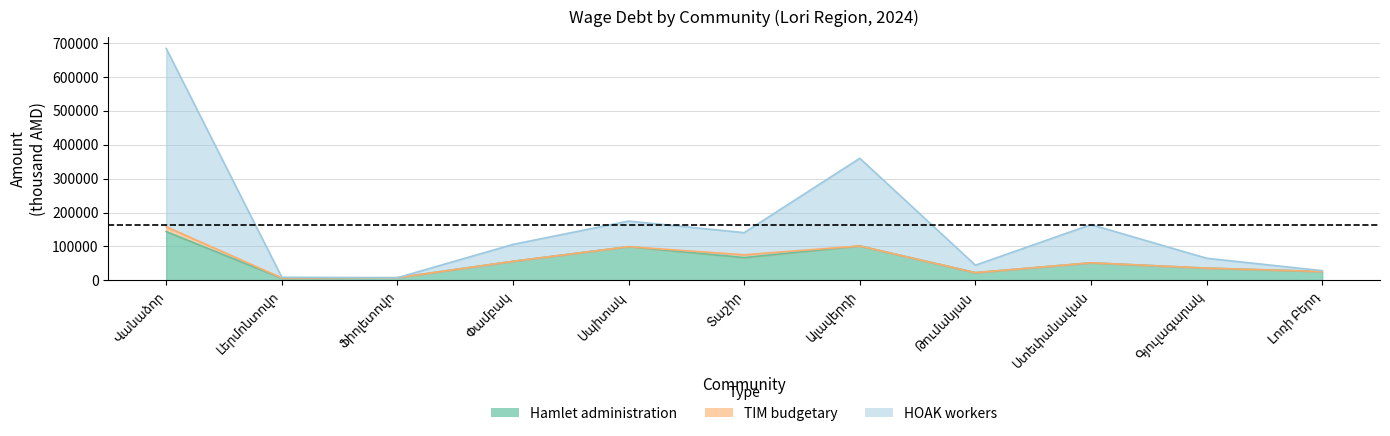

Which series has the largest range (max minus min)?

HOAK workers